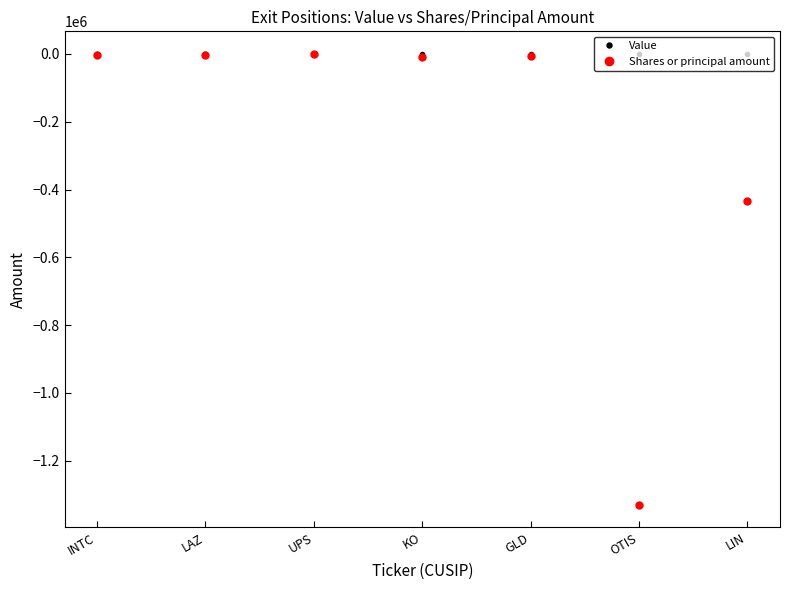

Rank the series at OTIS from highest to lowest value.

Value, Shares or principal amount